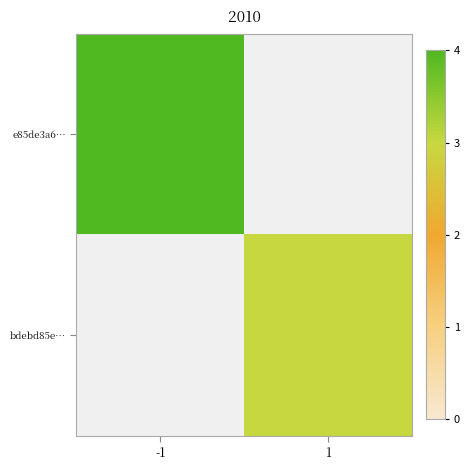

Rank the series by their average value, from lowest to highest.

e85de3a6…, bdebd85e…